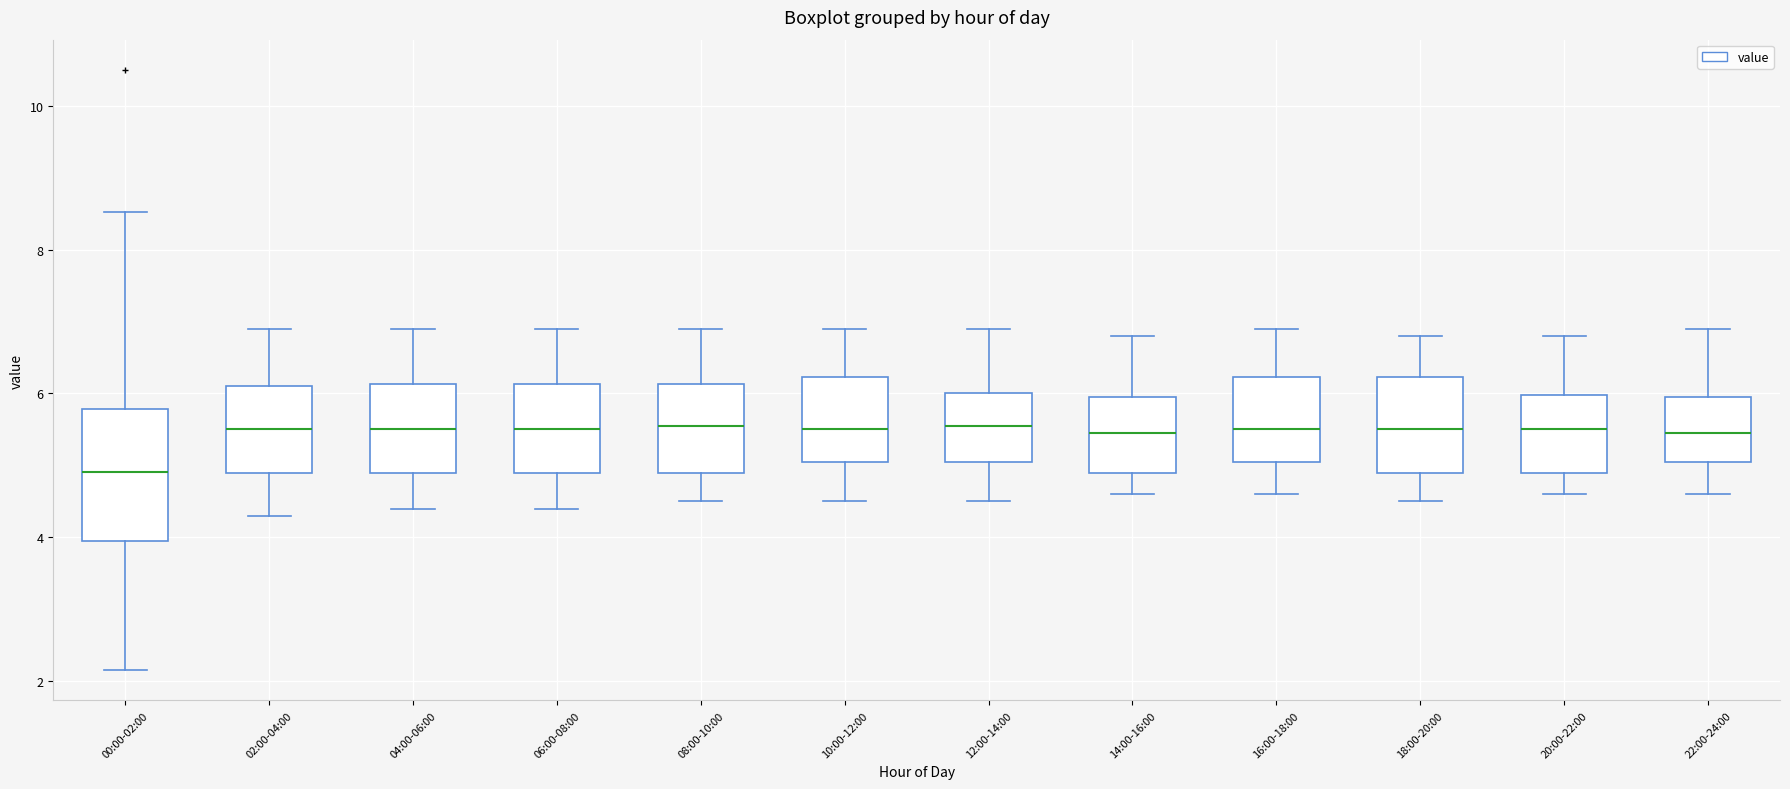

Where does the lower whisker of the box for 12:00-14:00 end on the y-axis? The values are not printed on the chart, so give them approximately, as read against the axis.

4.6